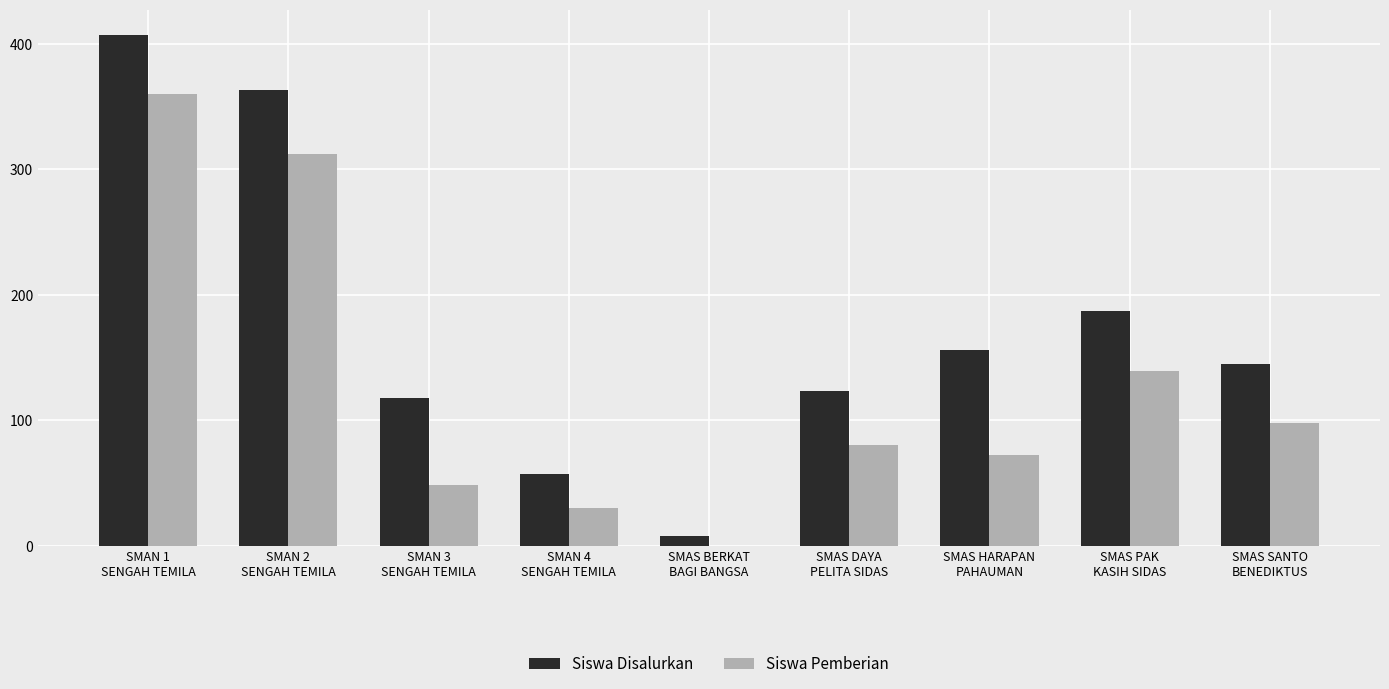

How many categories are shown in the chart?

9